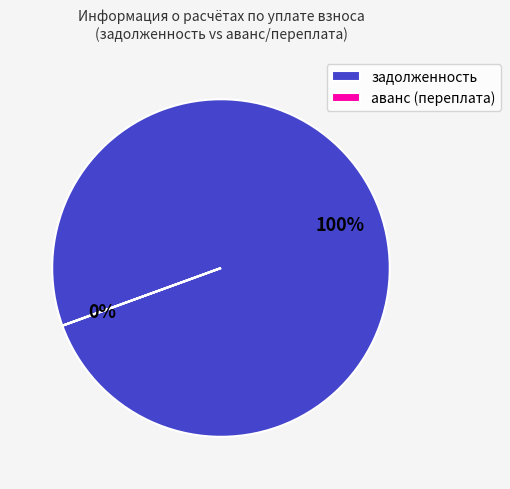

To the nearest percent, what is the average slice percentage?

50%